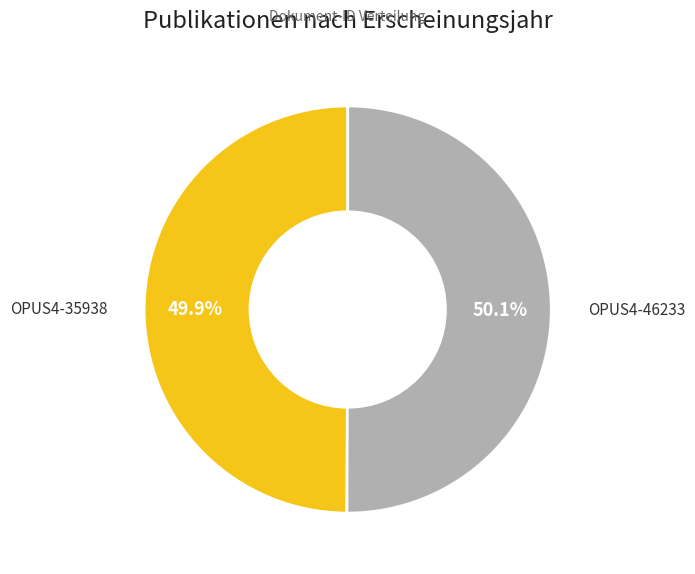

The OPUS4-46233 slice represents 56% of the pie. True or false?

False